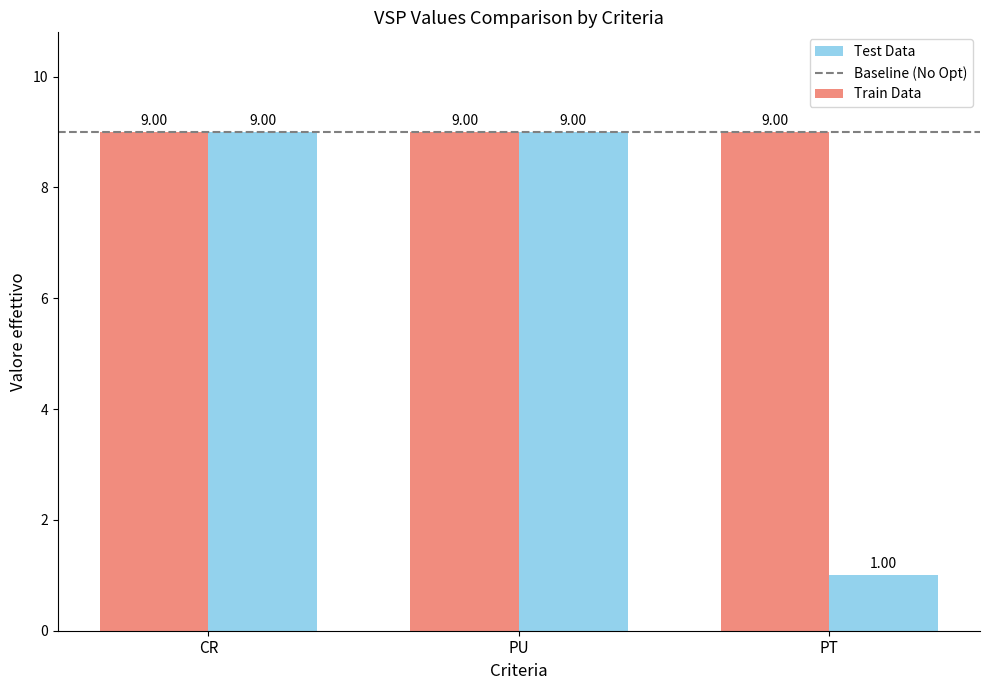

Which category has the lowest value in the Test Data series?

PT